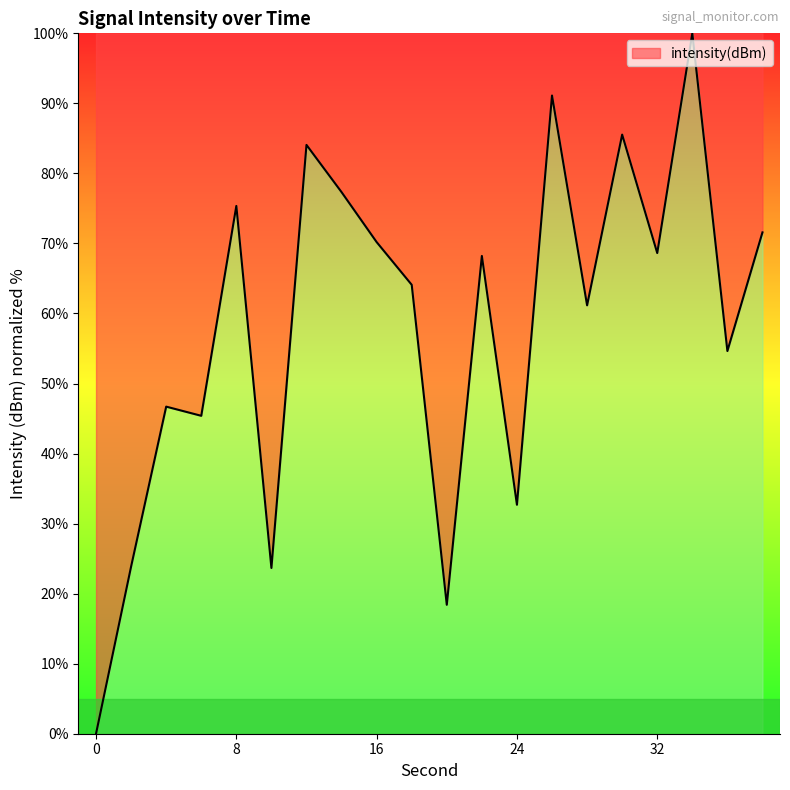

What is the sum of all values?

1162.7